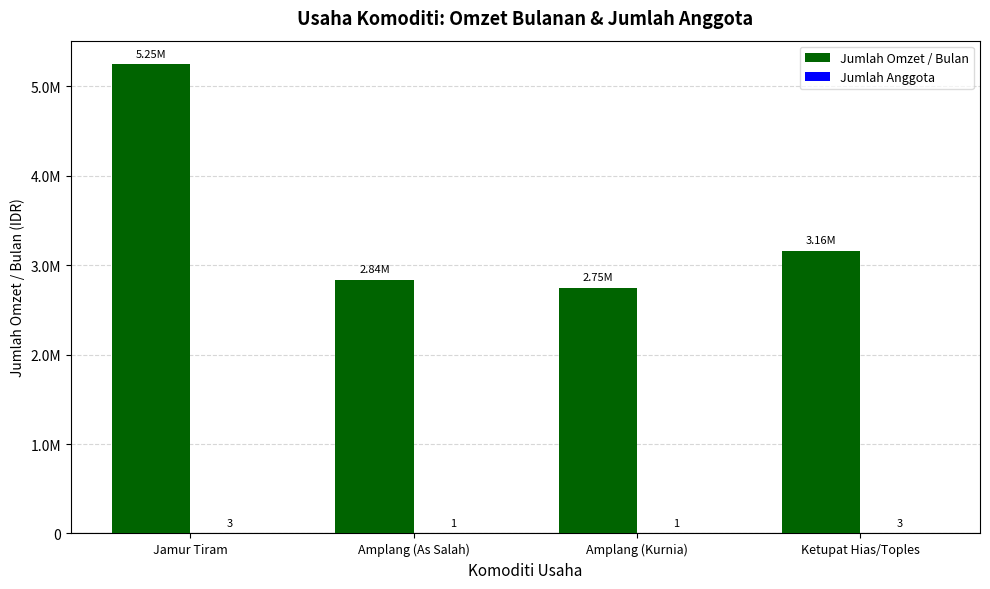

True or false: Jumlah Anggota has a value of 2 at Jamur Tiram.

False